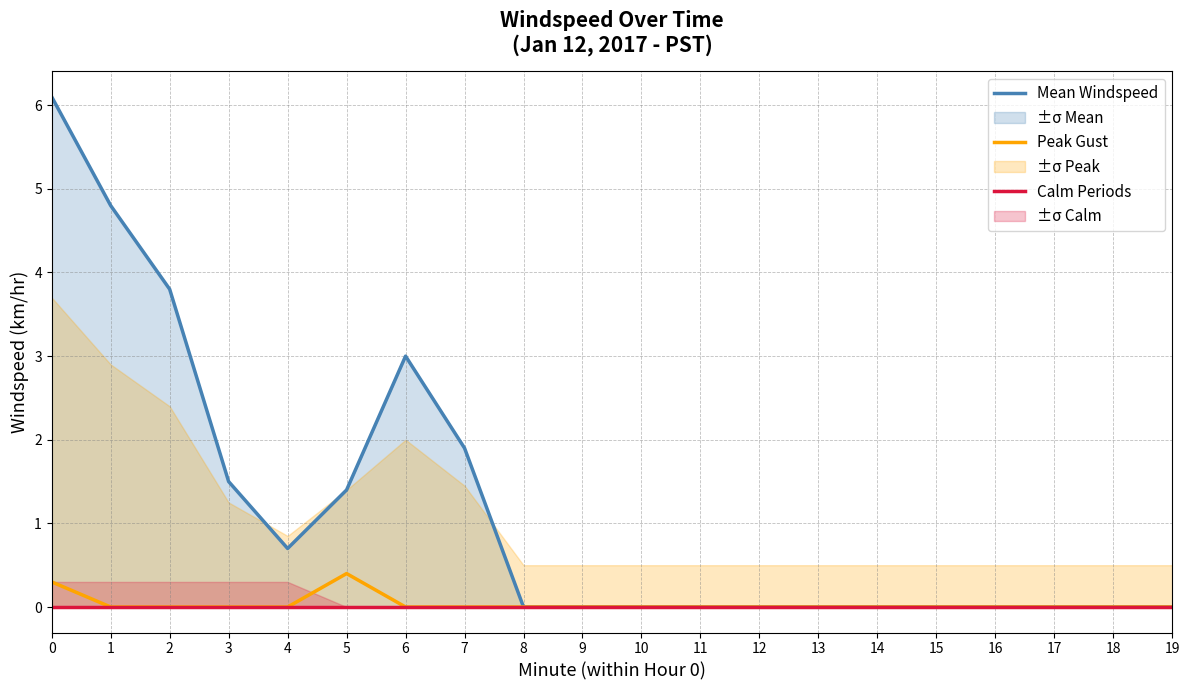

Reading left to right, list all the values displayed in this chart.

Mean Windspeed: 6.1	4.8	3.8	1.5	0.7	1.4	3.0	1.9	0.0	0.0	0.0	0.0	0.0	0.0	0.0	0.0	0.0	0.0	0.0	0.0
Peak Gust: 0.3	0.0	0.0	0.0	0.0	0.4	0.0	0.0	0.0	0.0	0.0	0.0	0.0	0.0	0.0	0.0	0.0	0.0	0.0	0.0
Calm Periods: 0.0	0.0	0.0	0.0	0.0	0.0	0.0	0.0	0.0	0.0	0.0	0.0	0.0	0.0	0.0	0.0	0.0	0.0	0.0	0.0